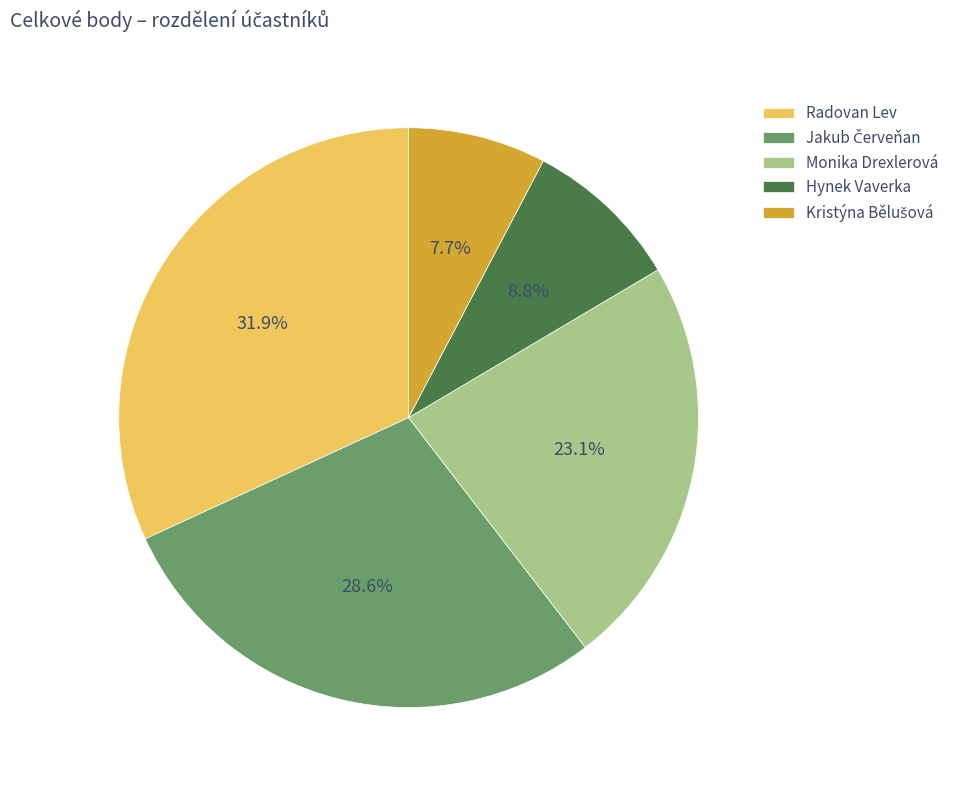

How many slices are in this pie chart?

5